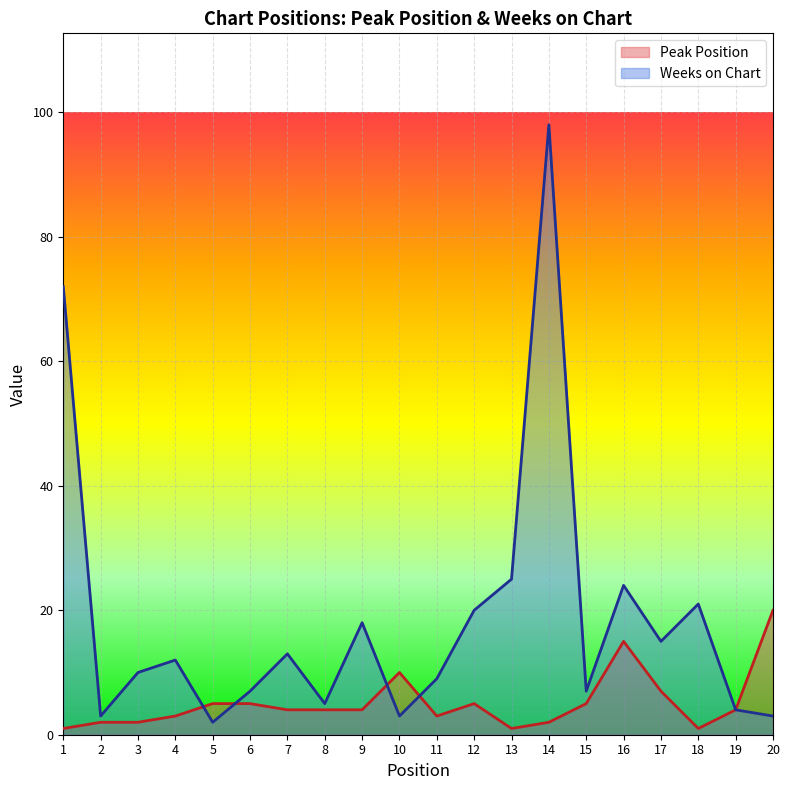

How many lines are shown in the chart?

2